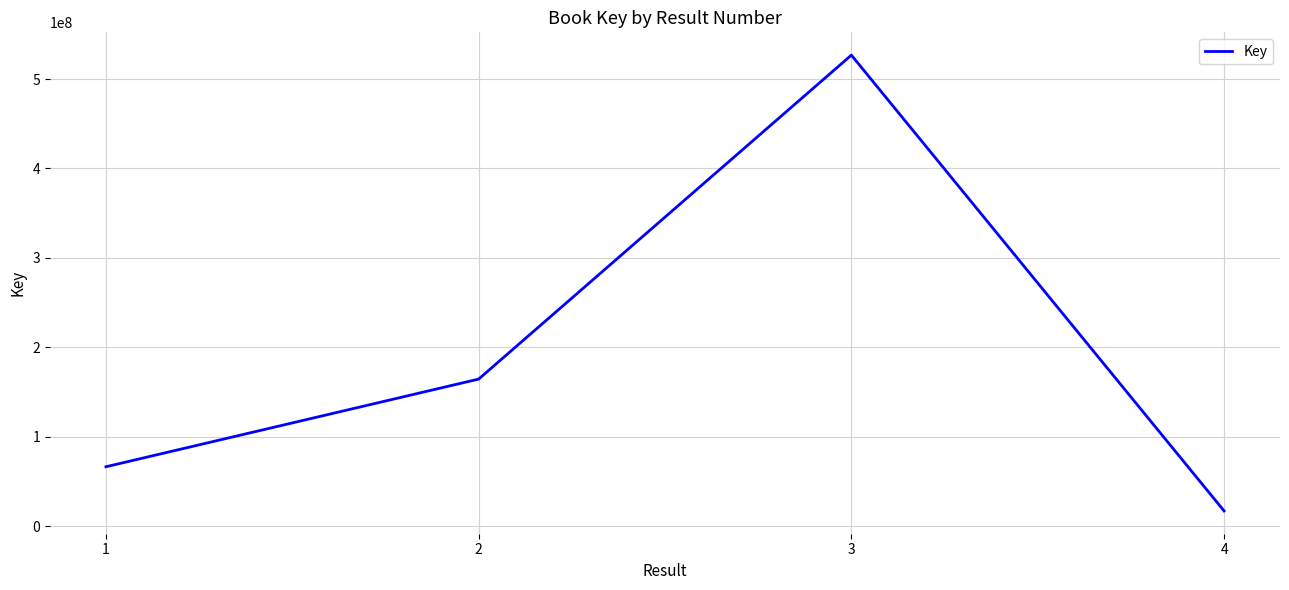

How many interior local peaks (higher than both neighbors) does the data have?

1